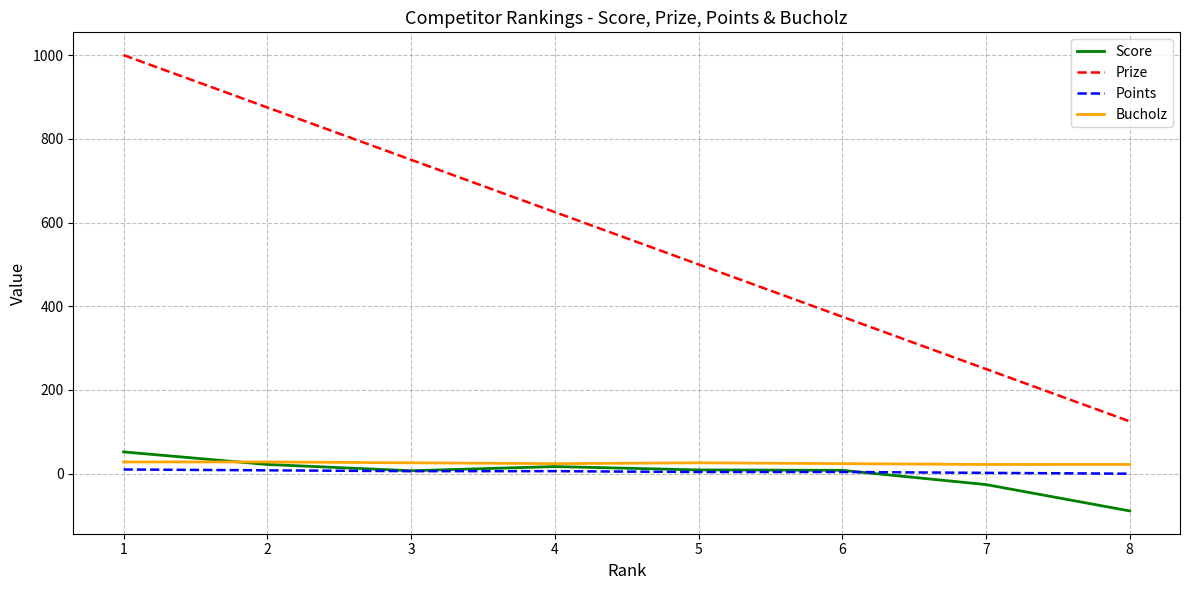

The value of Prize at 2 is 1244. True or false?

False